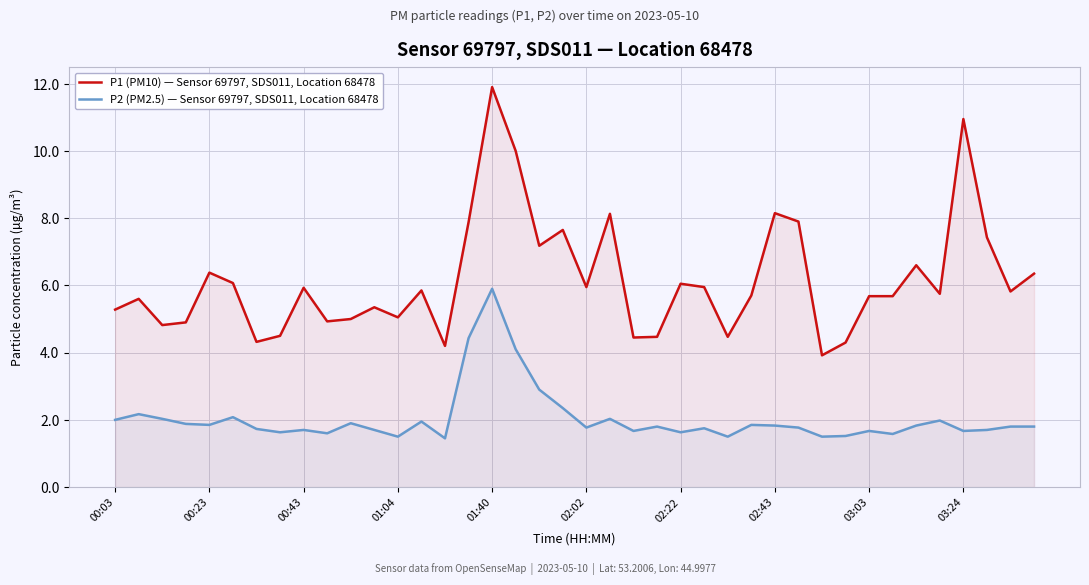

Which series has the largest range (max minus min)?

P1 (PM10) — Sensor 69797, SDS011, Location 68478